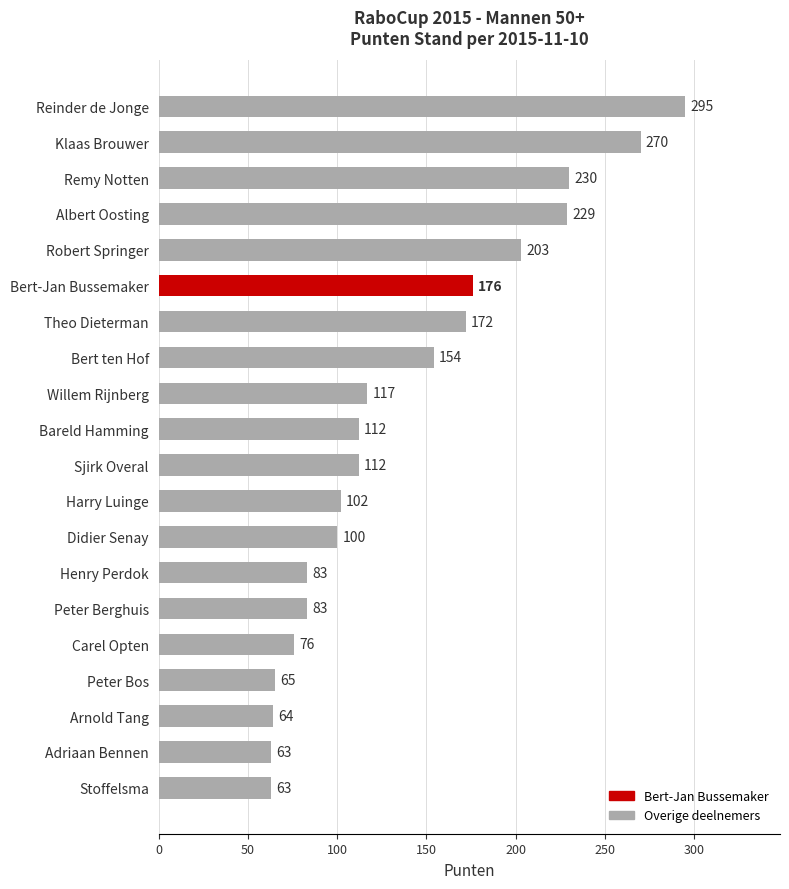

What is the change in value from Theo Dieterman to Bareld Hamming?

-60